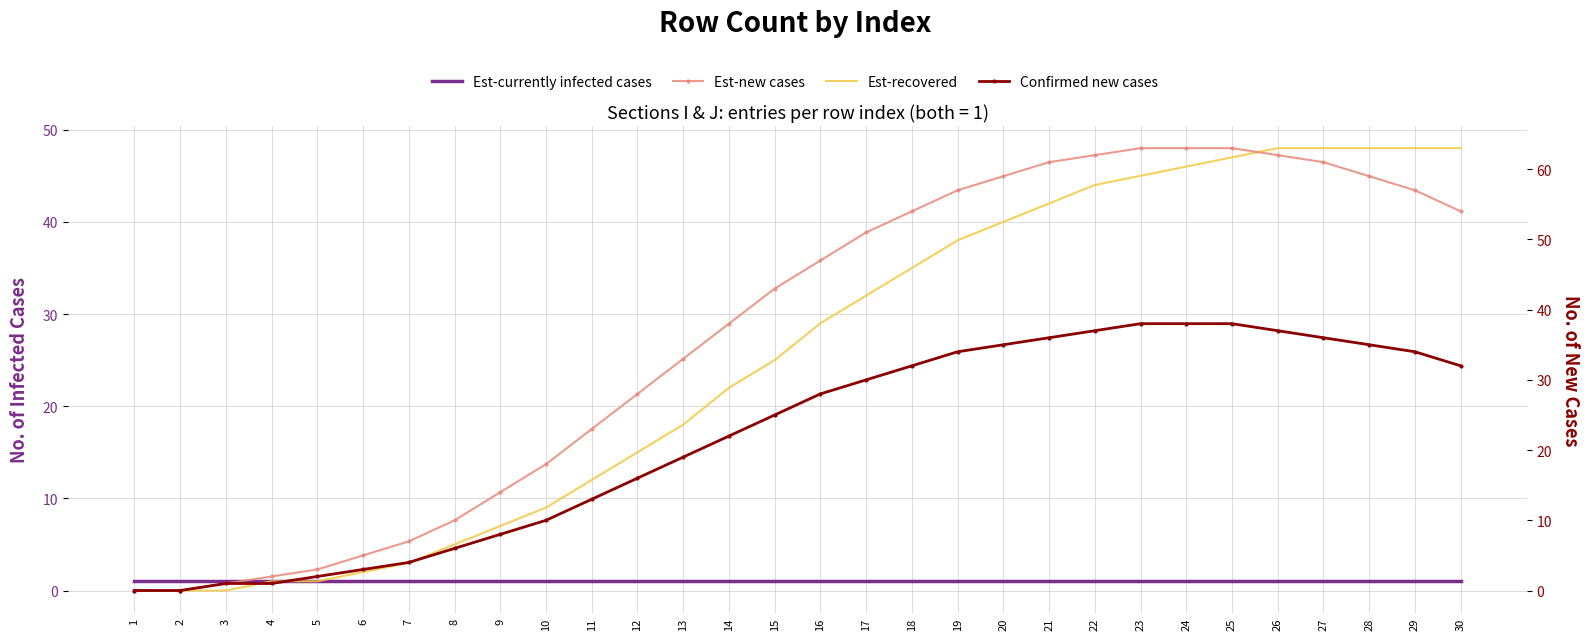

Between 10 and 14, which series saw the biggest shift?

Est-new cases